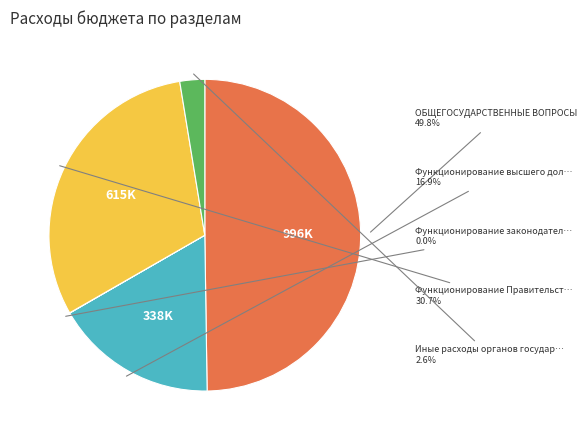

To the nearest percent, what is the difference between the largest and smallest slice percentages?

50%